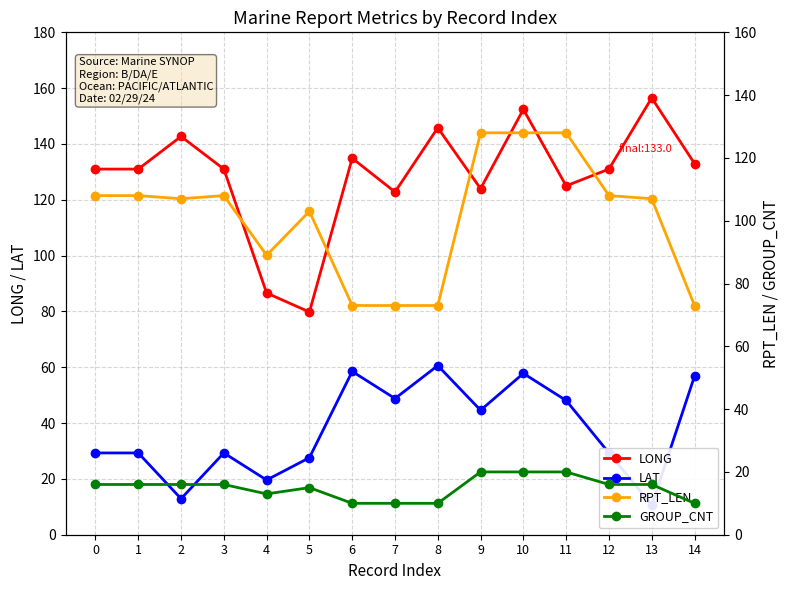

What is the sum of all RPT_LEN values?

1514.0